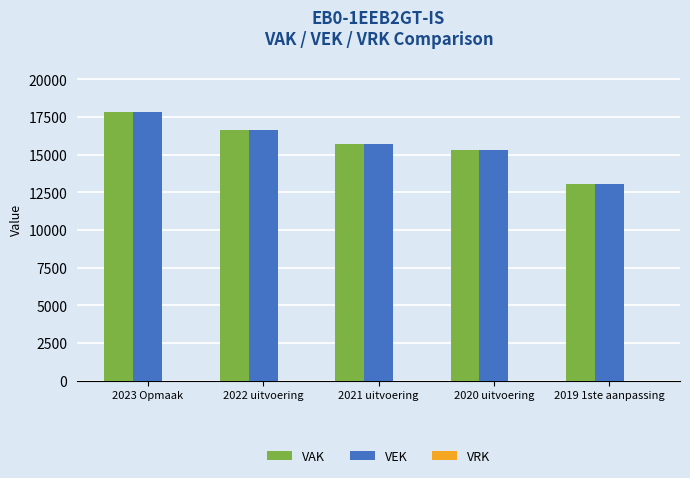

Is the value of VEK at 2019 1ste aanpassing greater than the value of VAK at 2023 Opmaak?

No